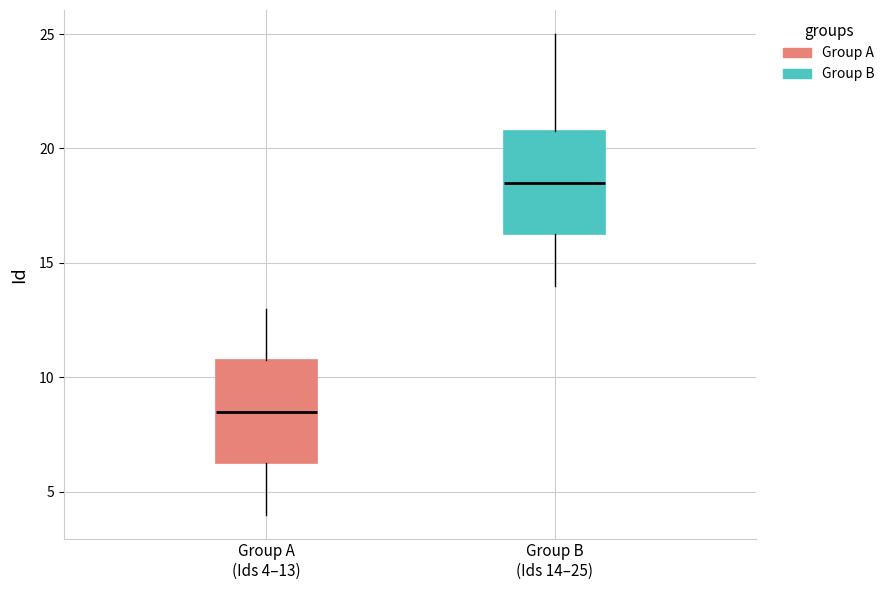

Where does the median line of the box for Group B (Ids 14–25) sit on the y-axis? The values are not printed on the chart, so give them approximately, as read against the axis.

18.5